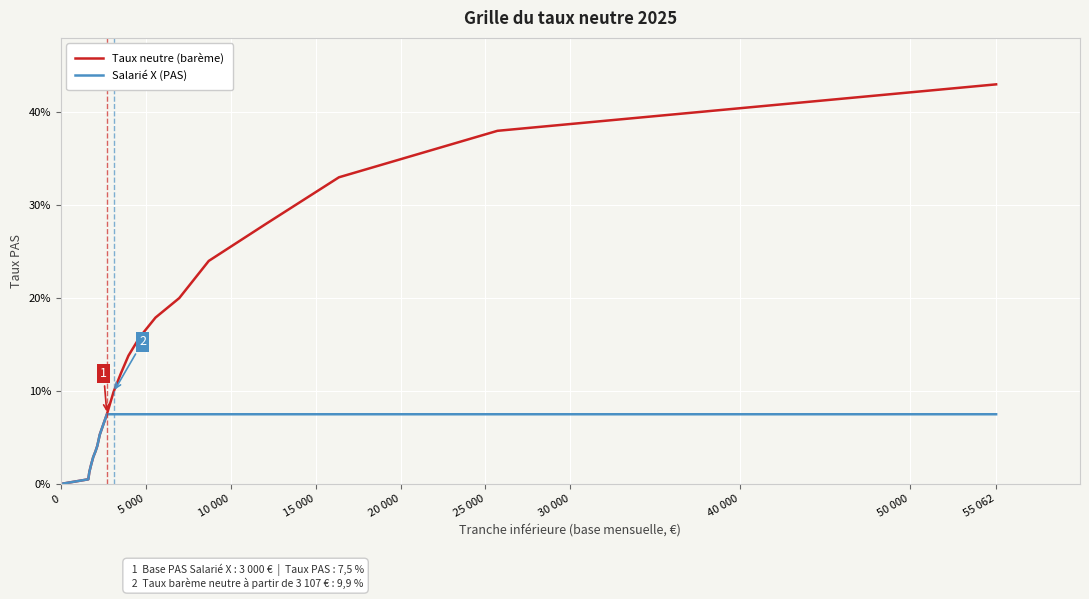

Reading left to right, list all the values displayed in this chart.

Taux neutre (barème): 0.0	0.0	0.0	0.0	0.0	0.0	0.0	0.1	0.1	0.1	0.1	0.1	0.2	0.2	0.2	0.2	0.3	0.3	0.4	0.4
Salarié X (PAS): 0.0	0.0	0.0	0.0	0.0	0.0	0.0	0.1	0.1	0.1	0.1	0.1	0.1	0.1	0.1	0.1	0.1	0.1	0.1	0.1